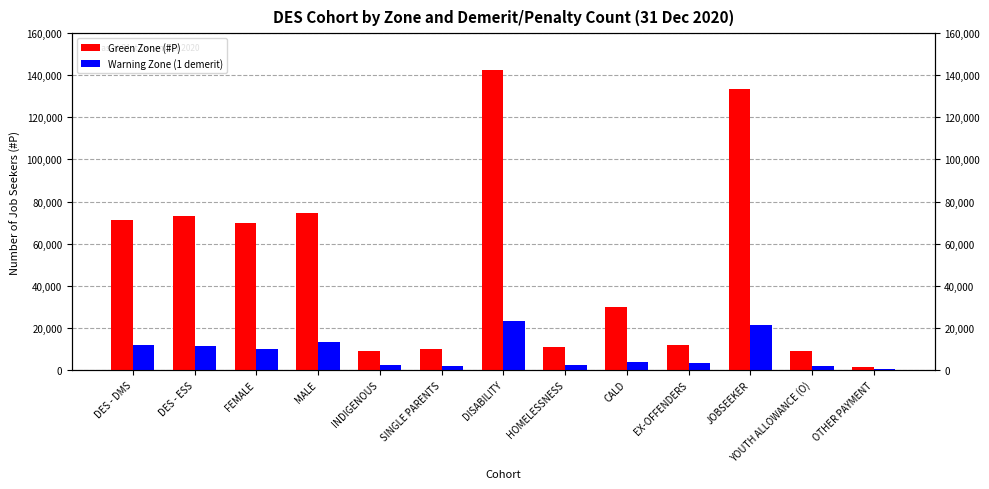

At which label is Green Zone (#P) closest to 71980?

DES - DMS